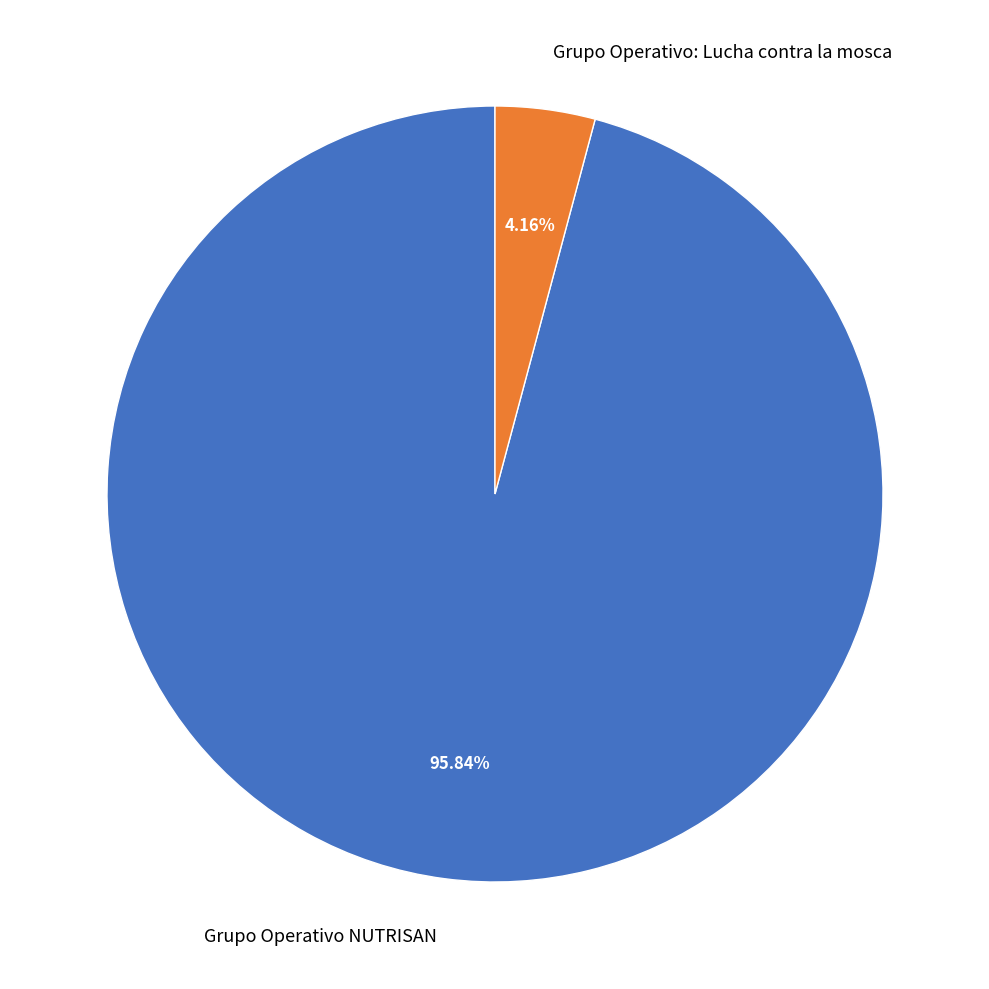

Is it true that Grupo Operativo NUTRISAN is 96% of the pie?

True